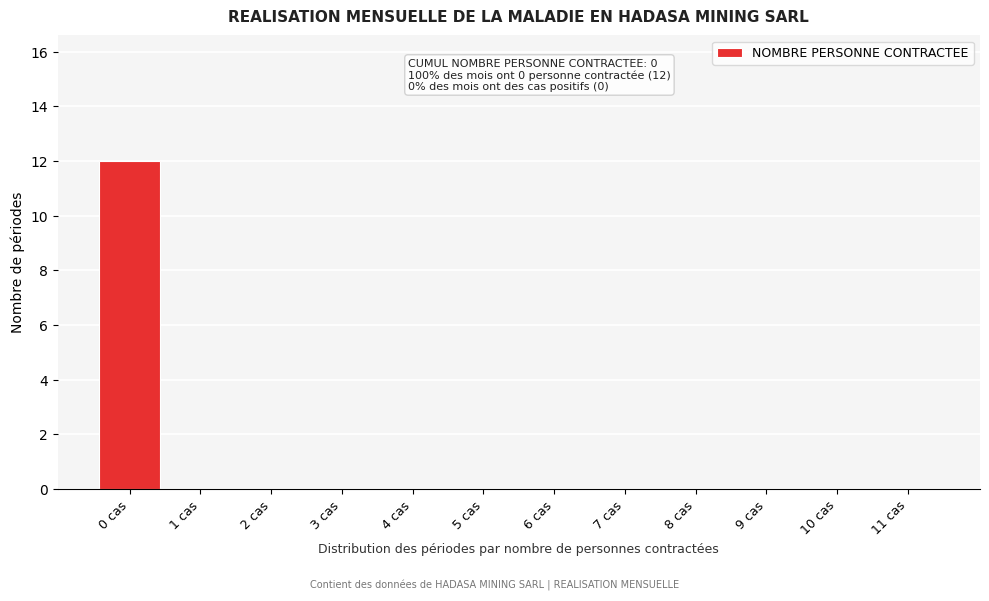

Reading left to right, what are all the values shown in this chart?

0 cas=12	1 cas=0	2 cas=0	3 cas=0	4 cas=0	5 cas=0	6 cas=0	7 cas=0	8 cas=0	9 cas=0	10 cas=0	11 cas=0